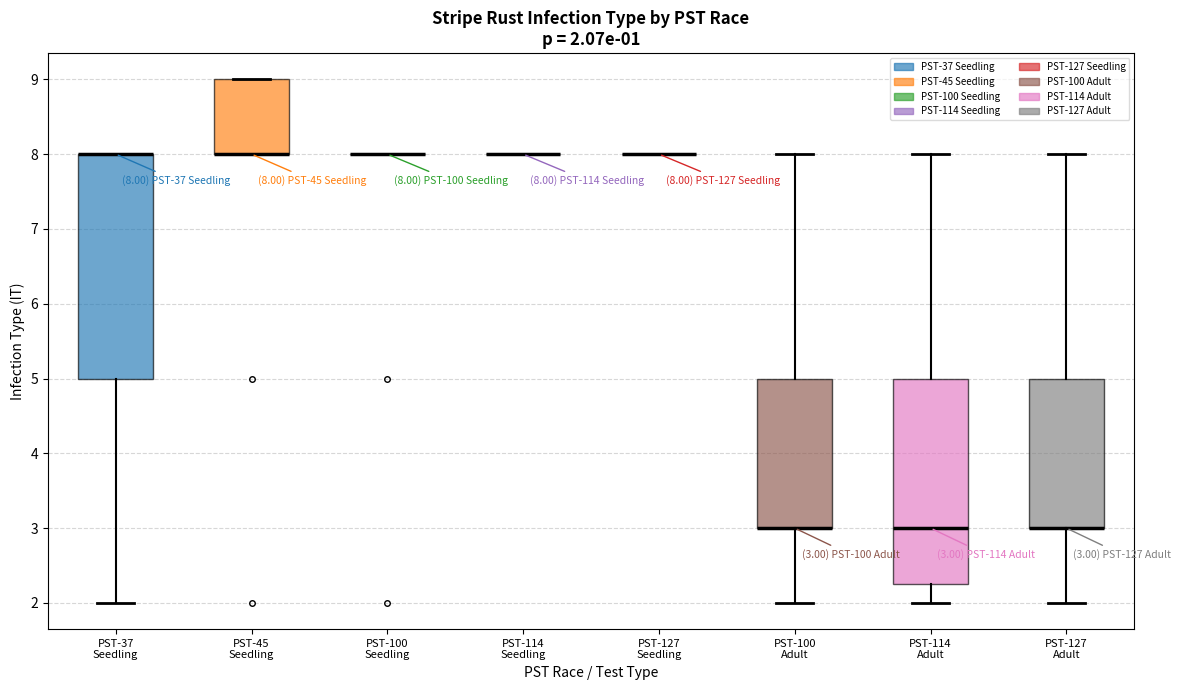

Comparing the boxes themselves (not the whiskers), which one is the tallest?

PST-37 Seedling